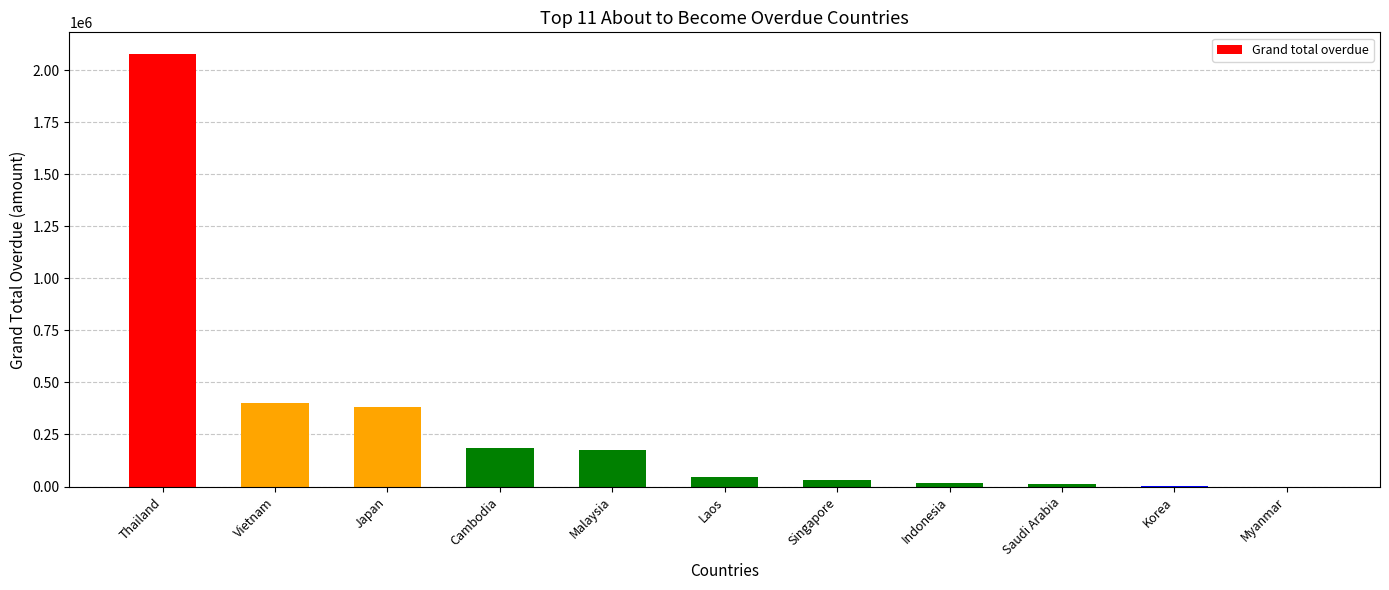

Between Laos and Malaysia, which is larger?

Malaysia